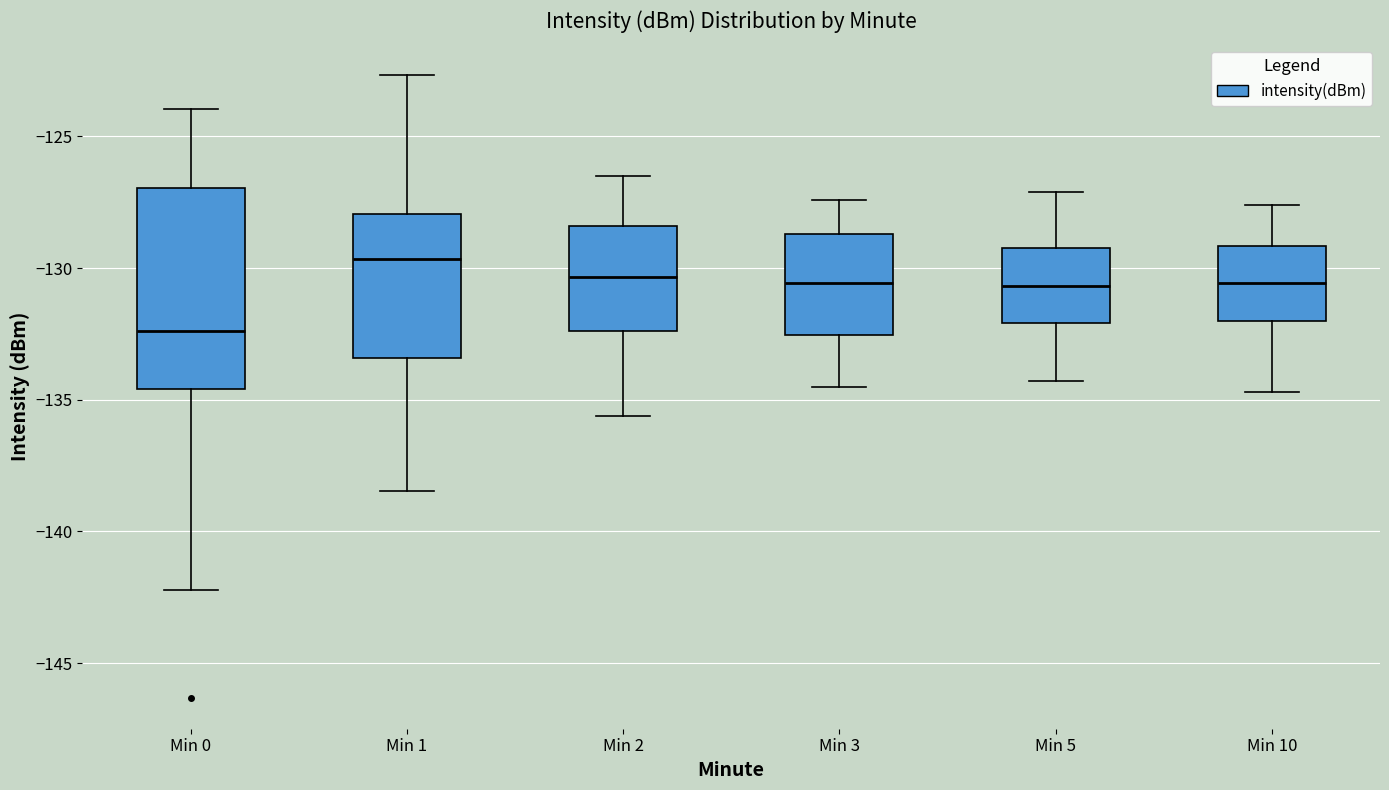

Which box's median line is the highest?

Min 1